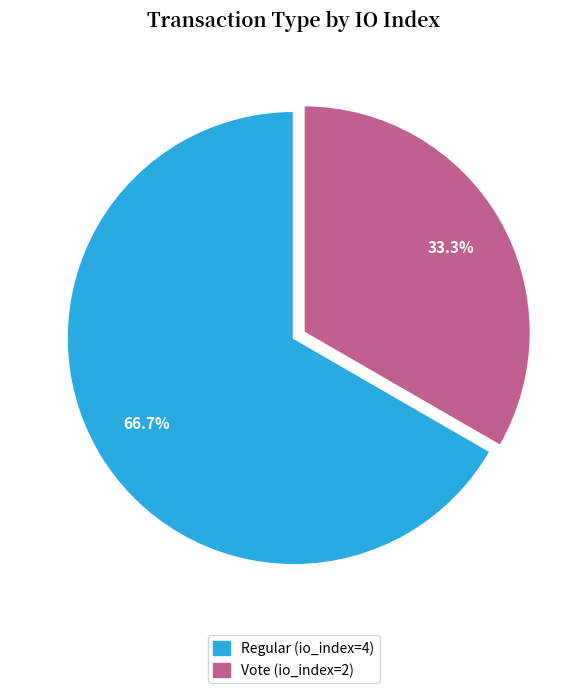

True or false: Vote (io_index=2) accounts for 33% of the total.

True